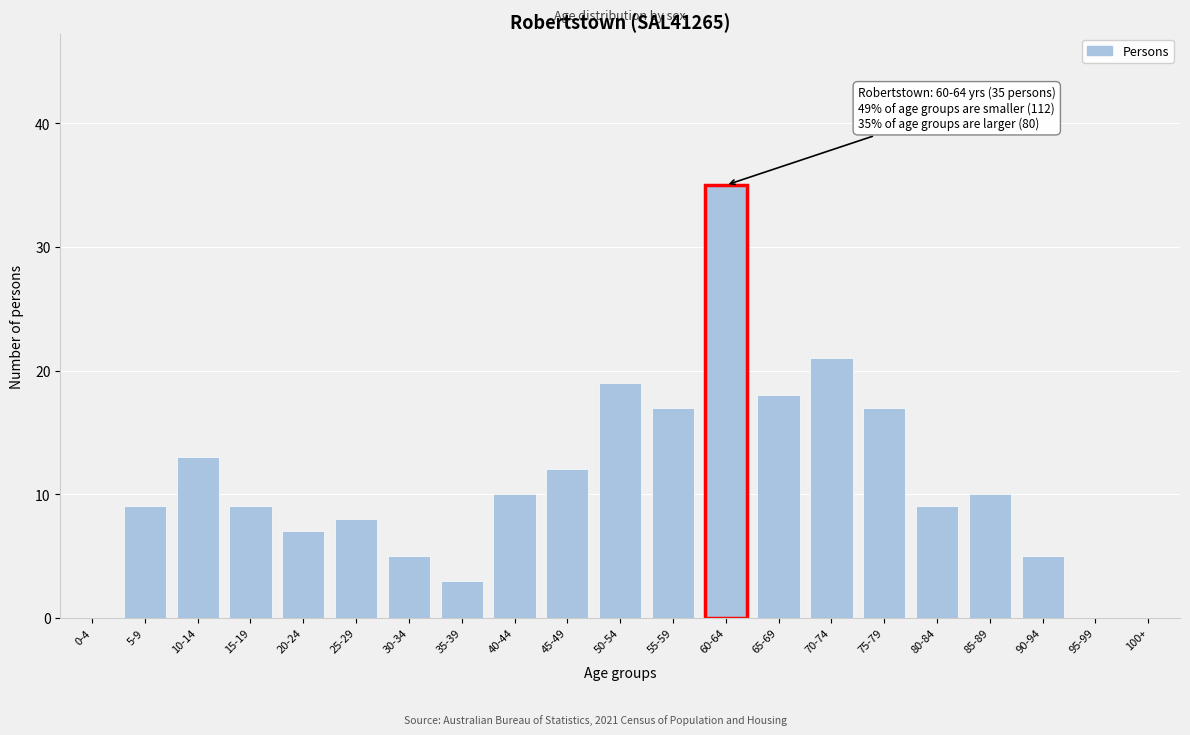

Reading right to left, list all the values displayed in this chart.

100+=0	95-99=0	90-94=5	85-89=10	80-84=9	75-79=17	70-74=21	65-69=18	60-64=35	55-59=17	50-54=19	45-49=12	40-44=10	35-39=3	30-34=5	25-29=8	20-24=7	15-19=9	10-14=13	5-9=9	0-4=0